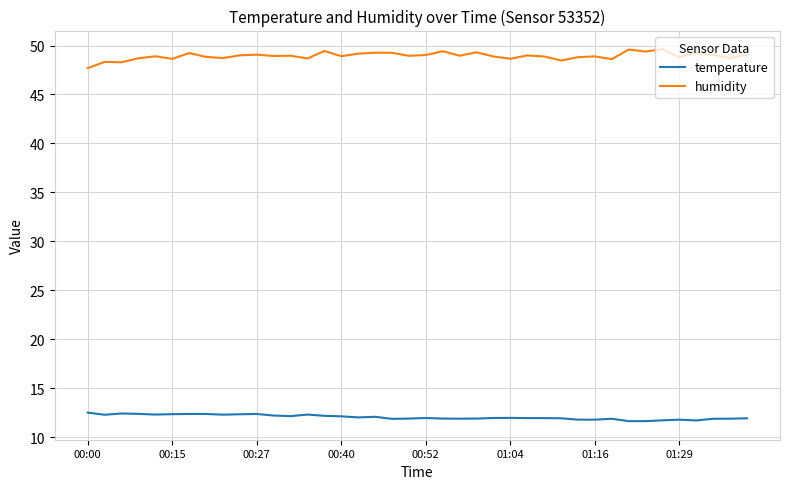

True or false: temperature has more than 2 points higher than both neighbors.

True